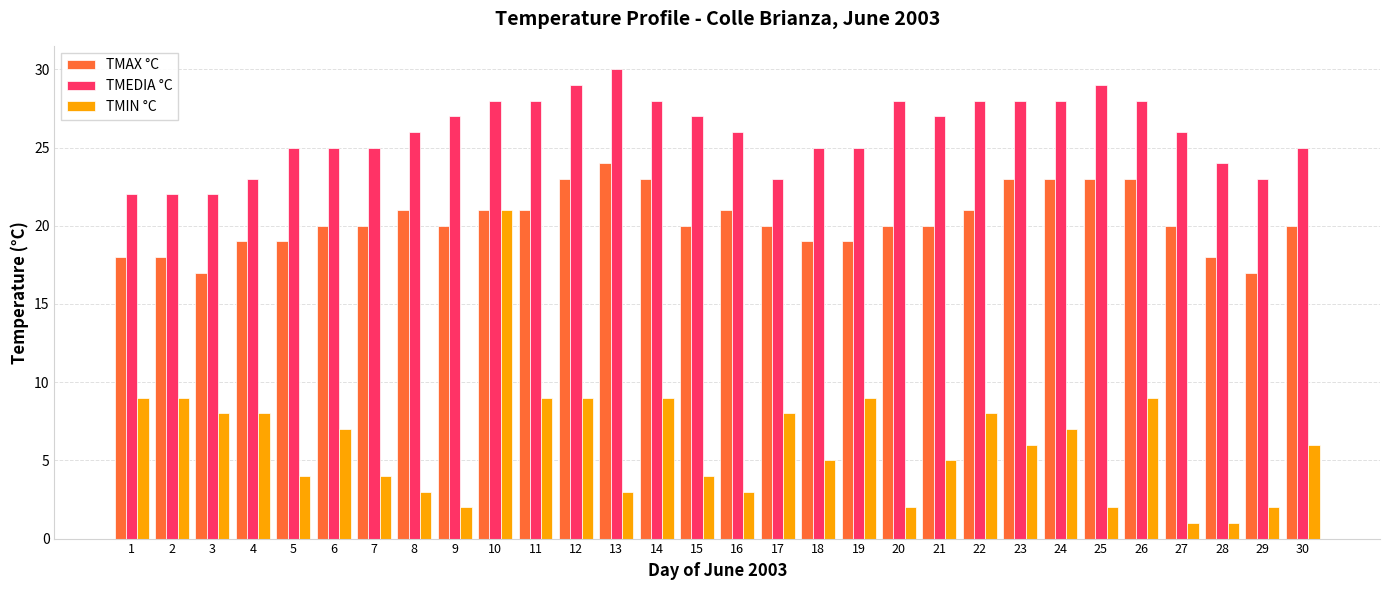

How many series are shown in this chart?

3